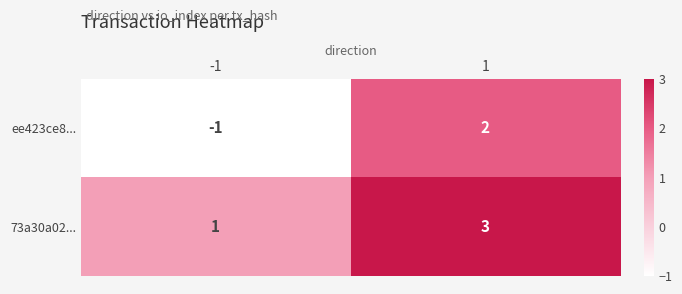

What is the difference between the highest and lowest values at 1?

1